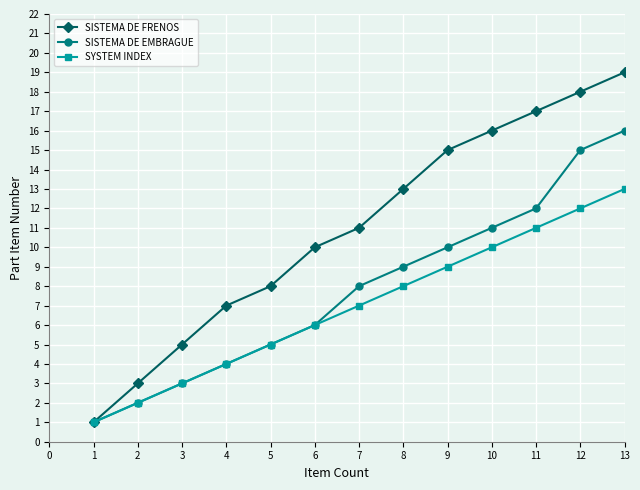

What is the value of the SISTEMA DE EMBRAGUE point at the 4th from the left?

4